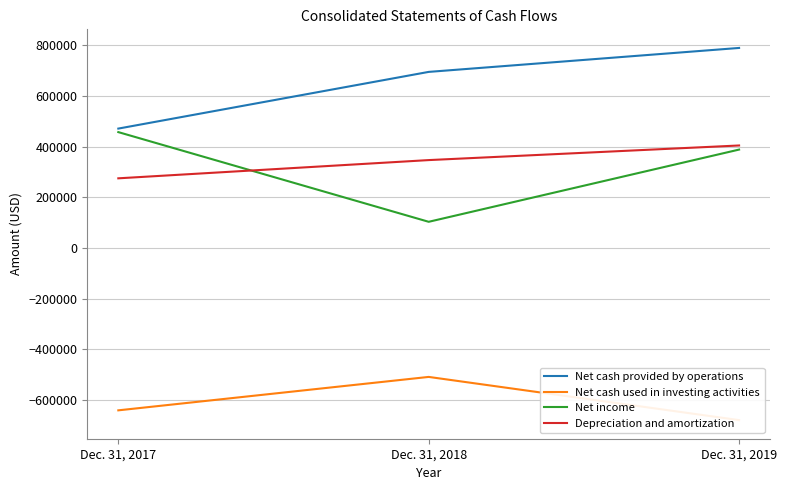

How many categories are shown in the chart?

3